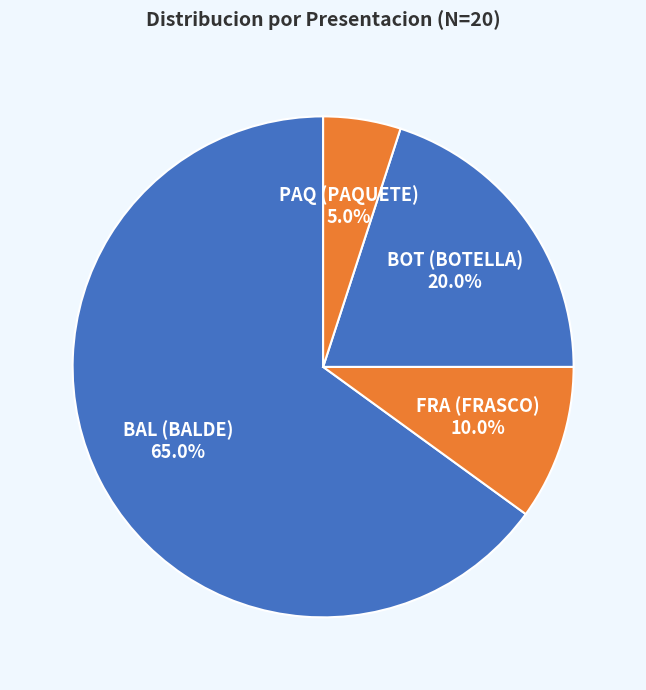

How much of the chart is everything except BAL?

35.0%